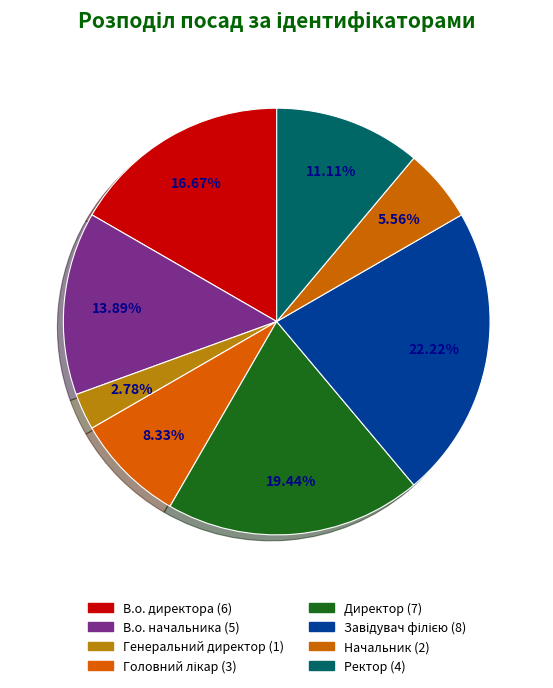

Does В.о. директора represent more than half of the total?

No